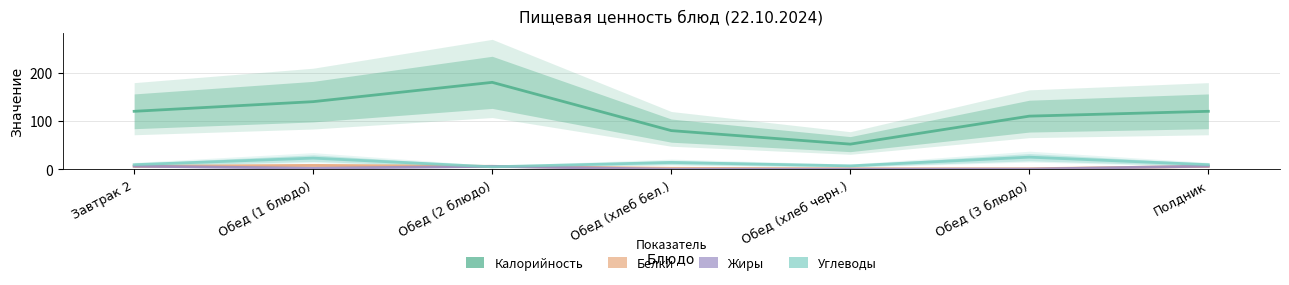

The Углеводы series shows 7.0 at Обед (хлеб черн.). True or false?

True